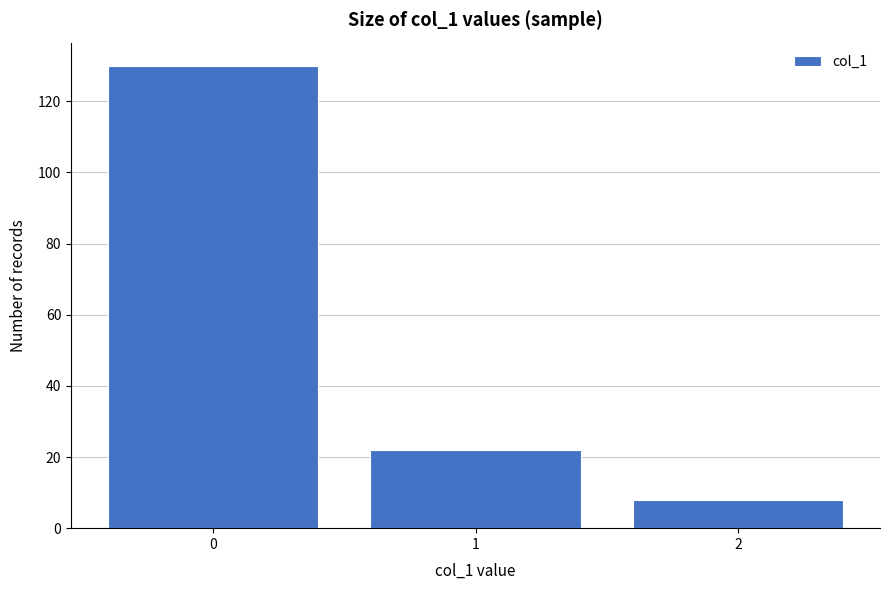

Reading left to right, what are all the values shown in this chart?

130	22	8